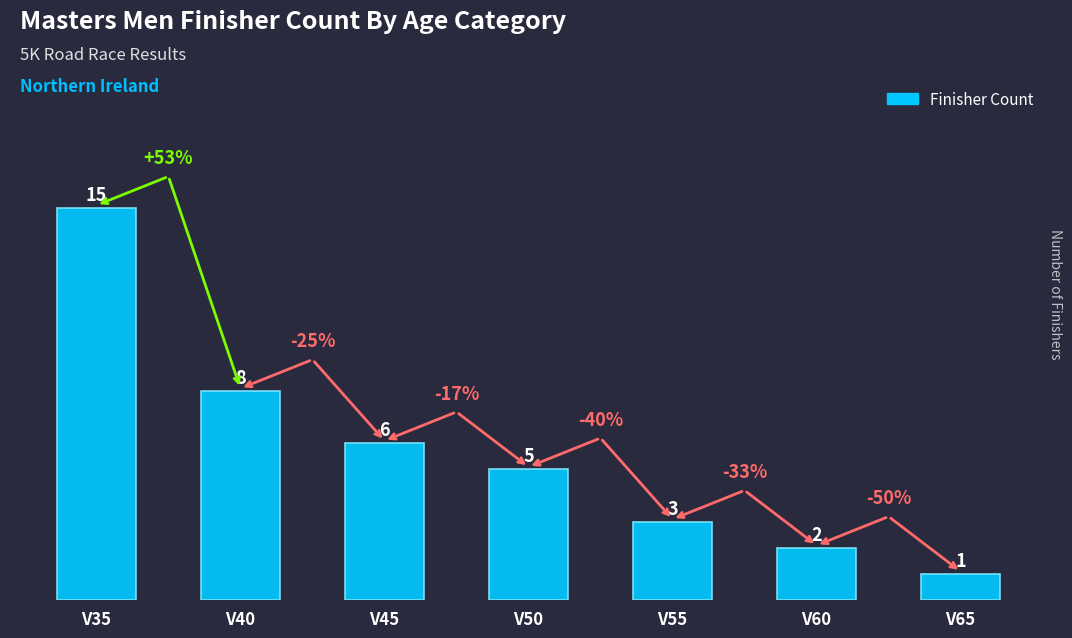

Where is the data nearest to the value 8?

V40